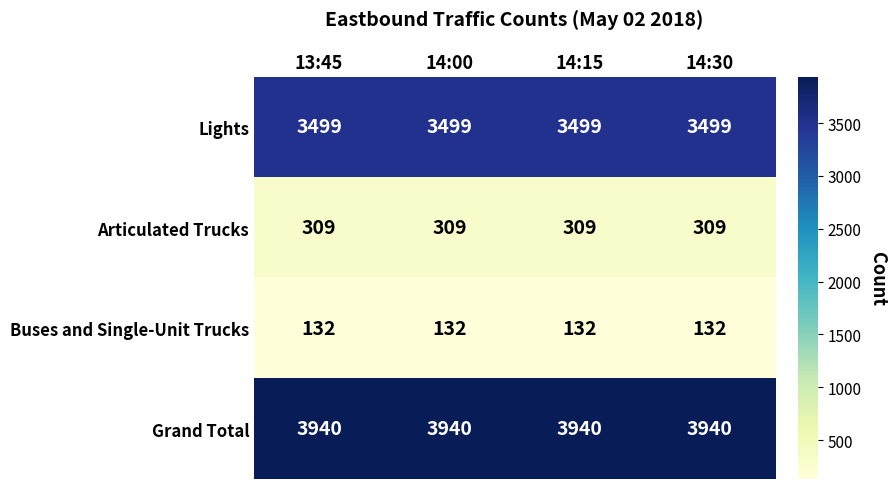

What is the minimum value shown in the chart?

132